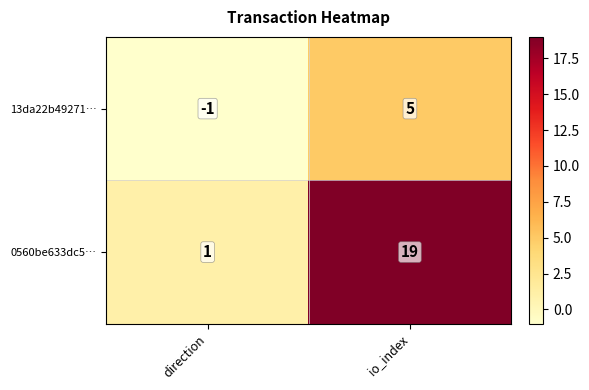

What is the difference between the maximum and minimum values in the 13da22b49271… series?

6